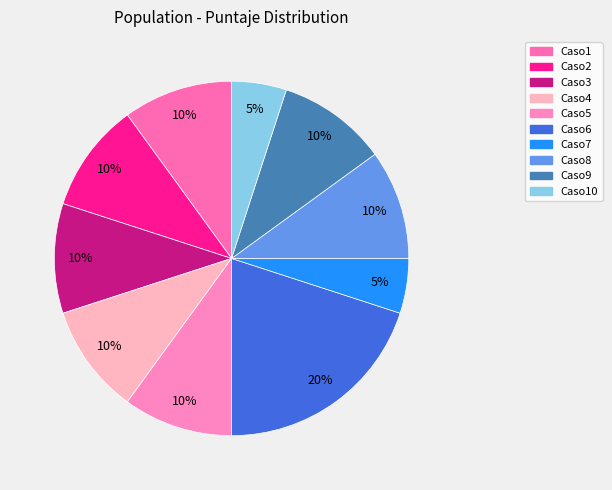

How many segments does this pie chart have?

10